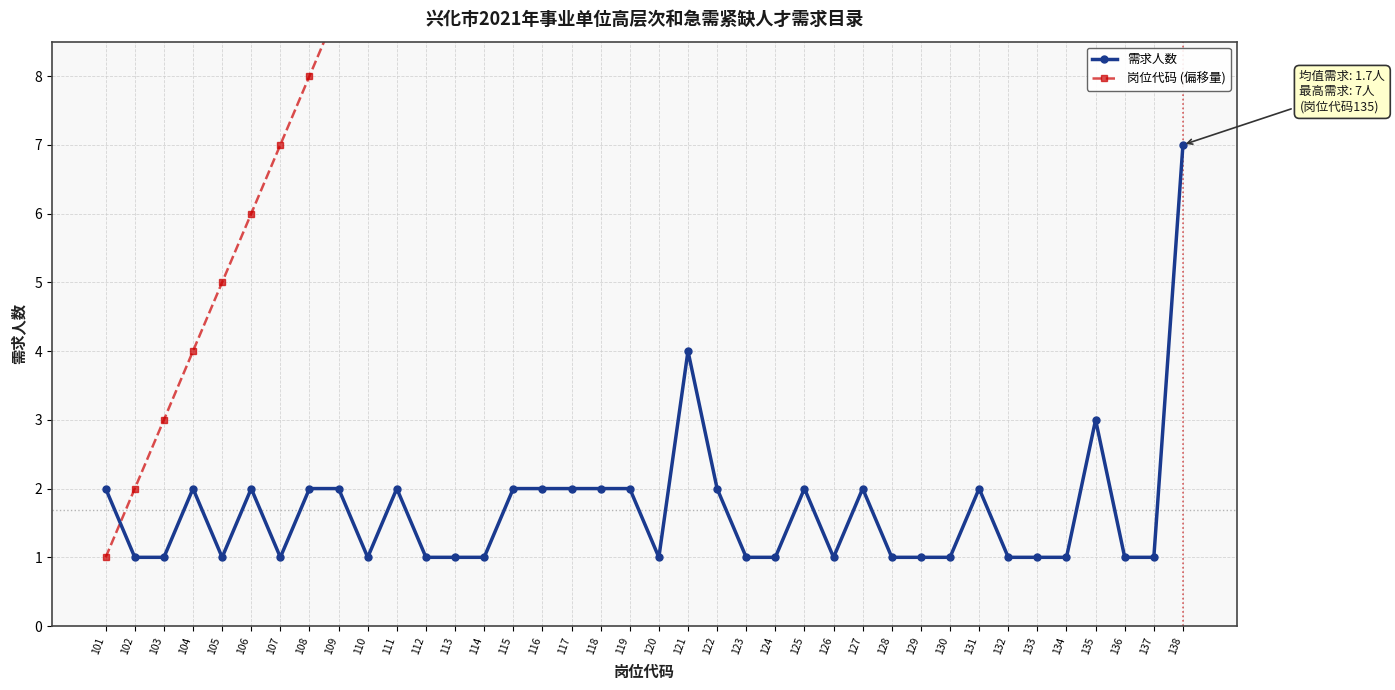

Between 133 and 117, which is larger?

117